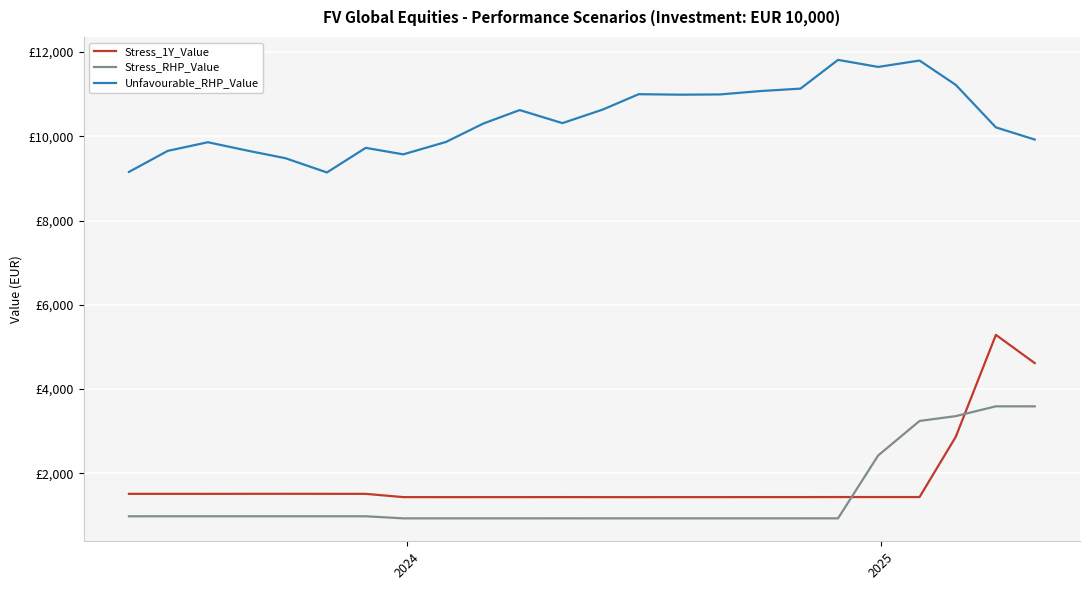

Does the chart have visible grid lines?

Yes